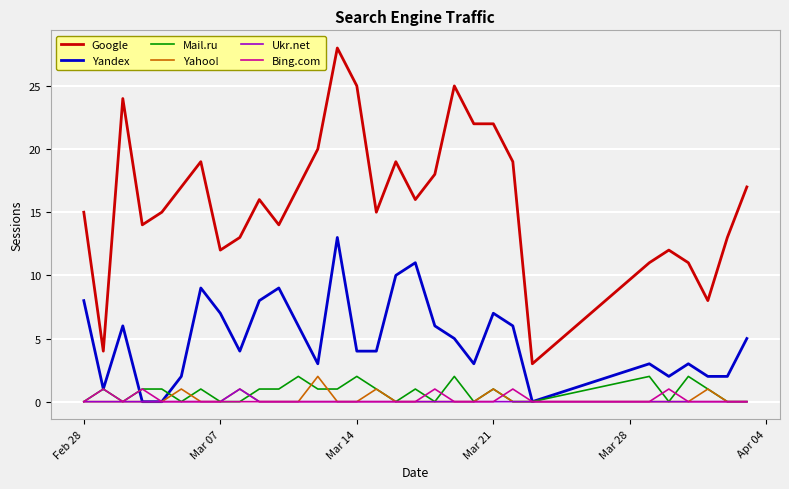

What is the greatest value displayed?

28